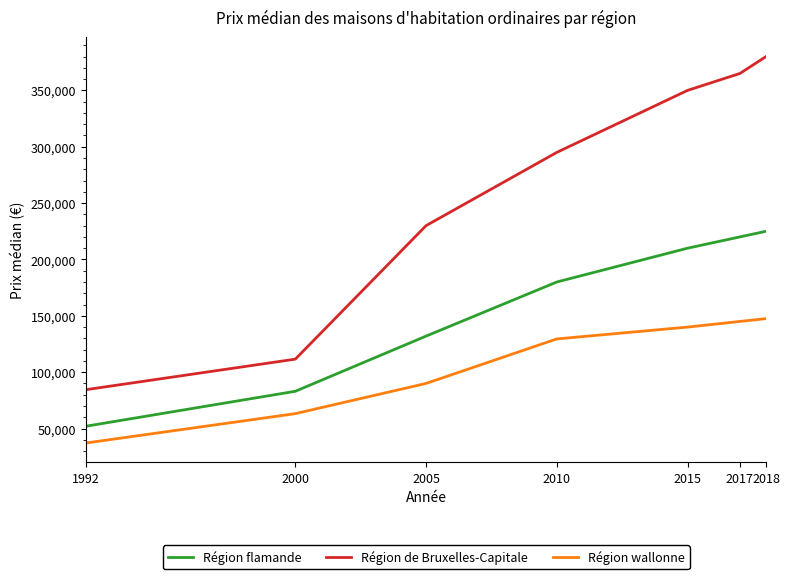

What is the greatest value displayed?

380000.0